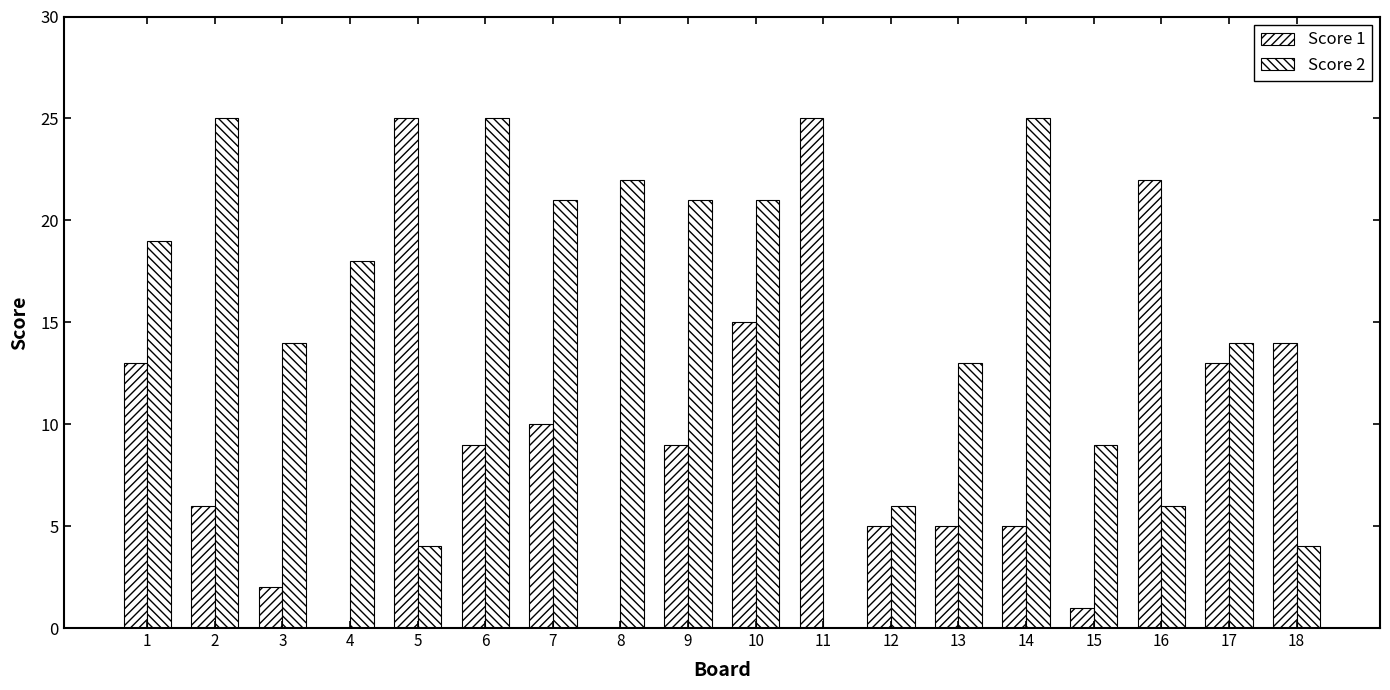

Reading left to right, list all the values displayed in this chart.

Score 1: 13	6	2	0	25	9	10	0	9	15	25	5	5	5	1	22	13	14
Score 2: 19	25	14	18	4	25	21	22	21	21	0	6	13	25	9	6	14	4